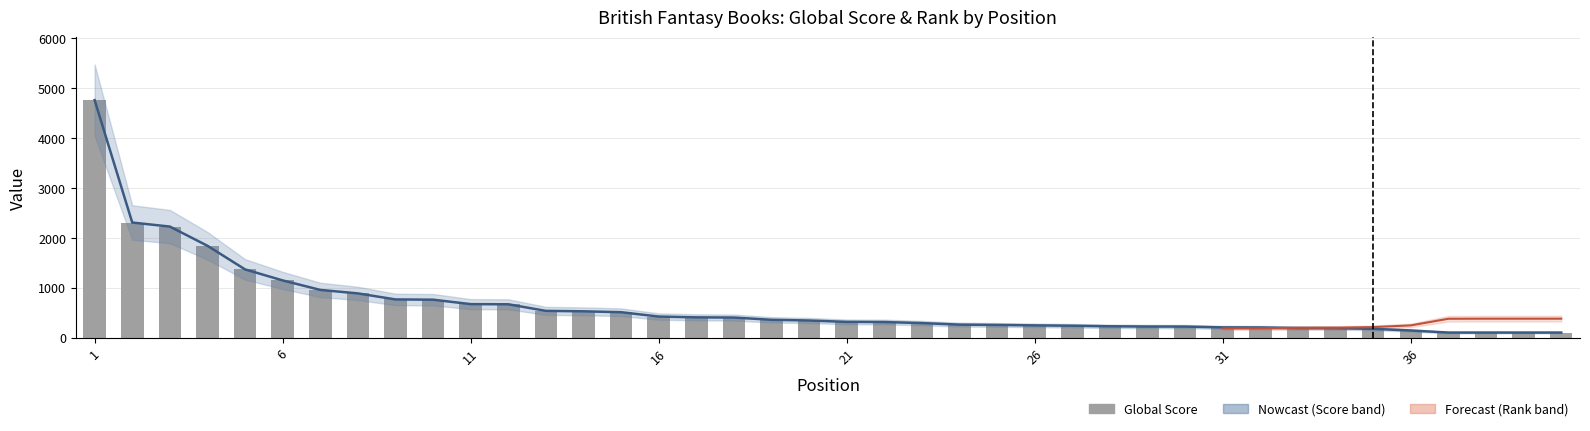

Rank the categories by value from lowest to highest.

37, 38, 39, 40, 36, 35, 34, 33, 32, 31, 30, 29, 28, 27, 26, 25, 24, 23, 22, 21, 20, 19, 18, 17, 16, 15, 14, 13, 12, 11, 10, 9, 8, 7, 6, 5, 4, 3, 2, 1